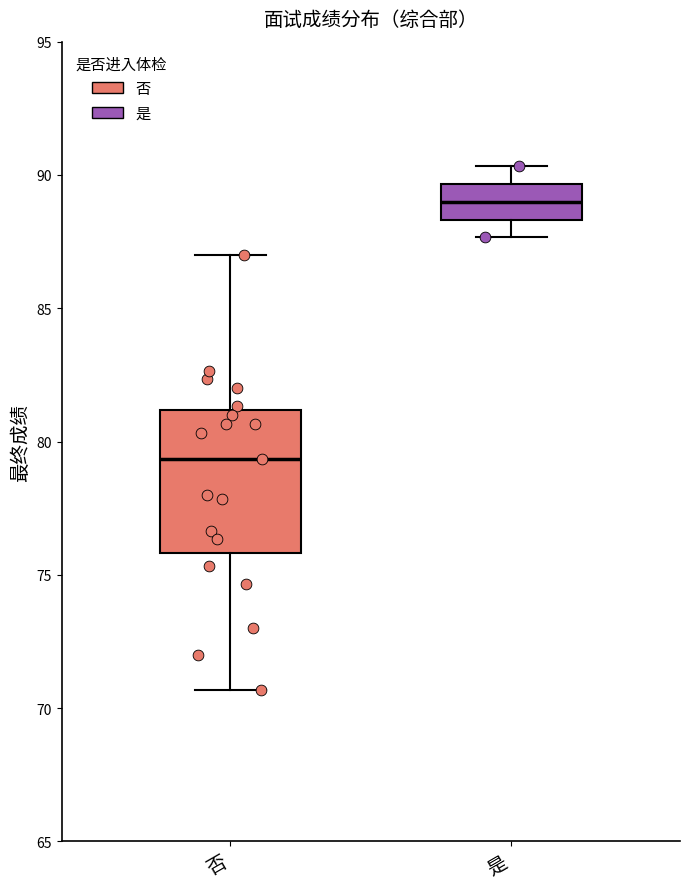

Reading left to right, read every box against the y-axis: the position of its median line, the range the box covers, and the ends of its whiskers. The values are not printed on the chart, so give them approximately, as read against the axis.

否: median 79.5, box 76.0 to 81.0, whiskers 70.5 to 87.0
是: median 89.0, box 88.5 to 89.5, whiskers 87.5 to 90.5